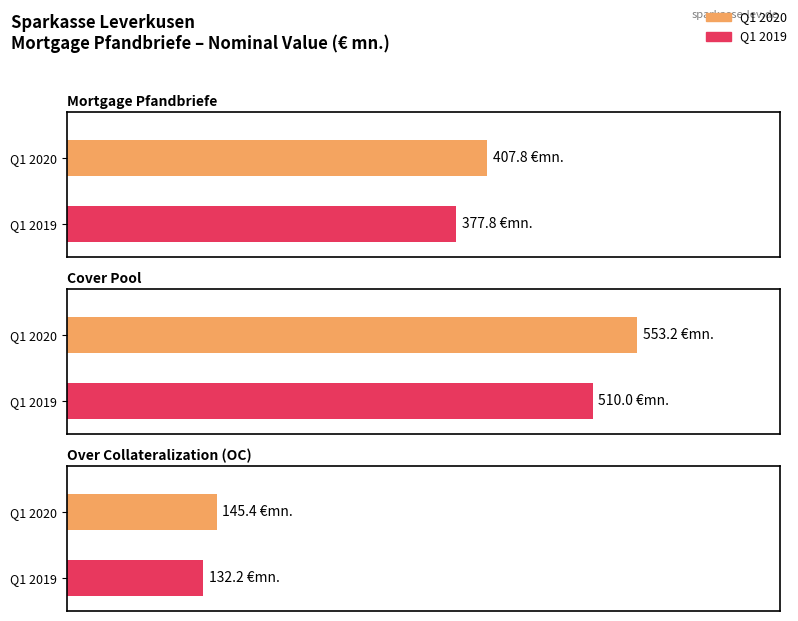

What is the label of the 1st bar from the right?

Over Collateralization (OC)